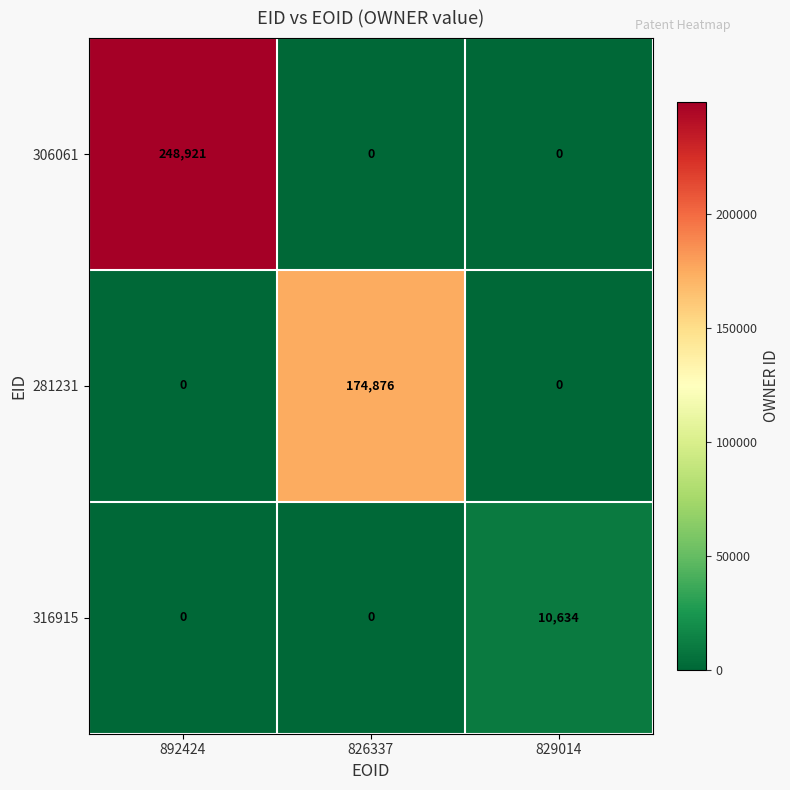

How many series are shown in this chart?

3